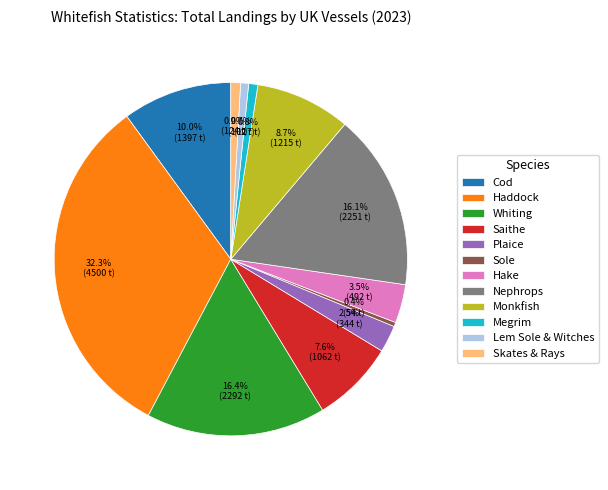

Is it true that Saithe is 1% of the pie?

False